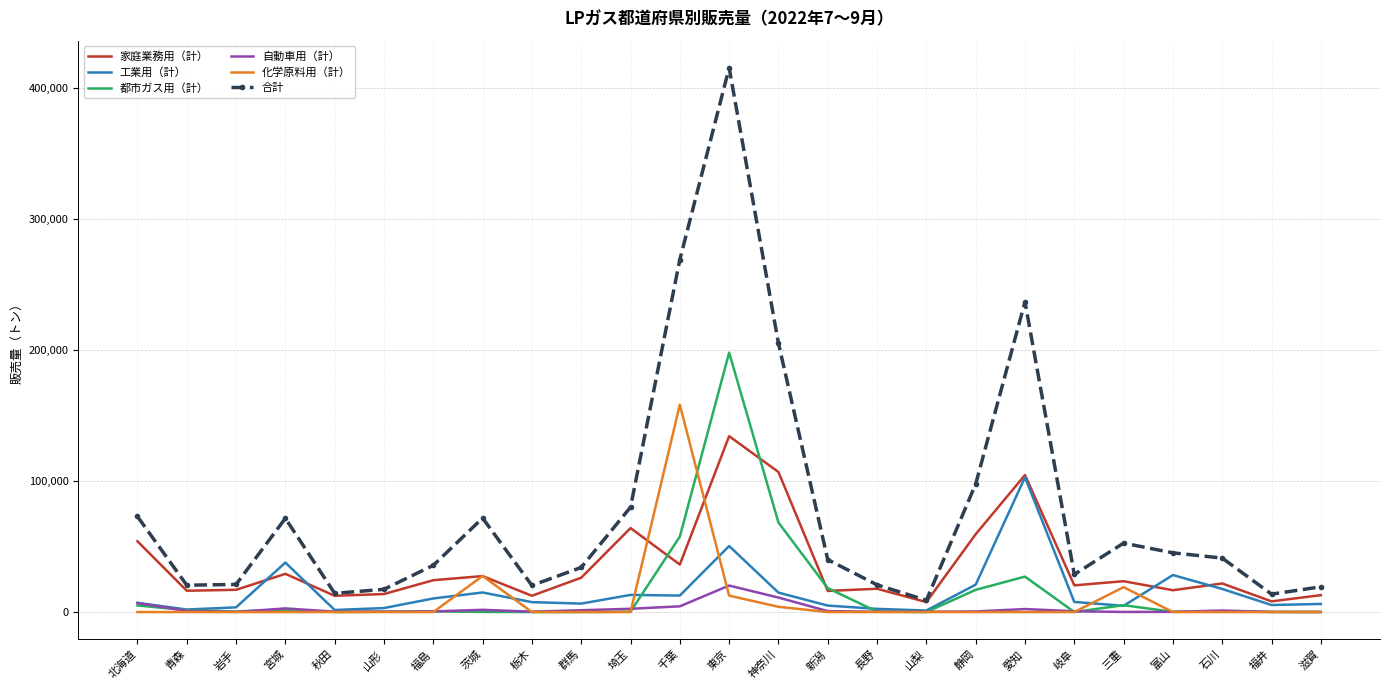

True or false: 化学原料用（計） has a value of 0 at 群馬.

True